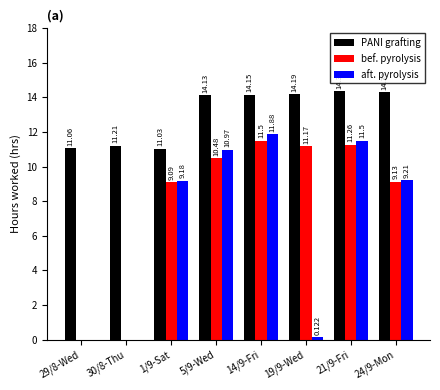

Between 5/9-Wed and 14/9-Fri, which series saw the biggest shift?

bef. pyrolysis